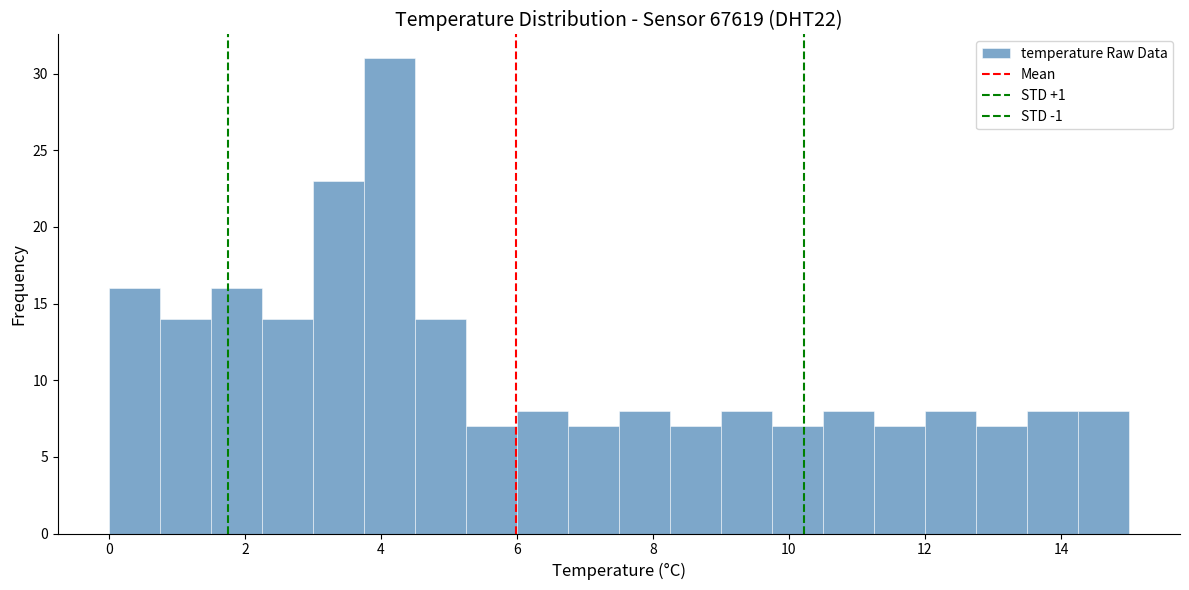

Around what value on the x-axis is the tallest bar? Give the approximate position of its centre, as read against the axis.

4.2